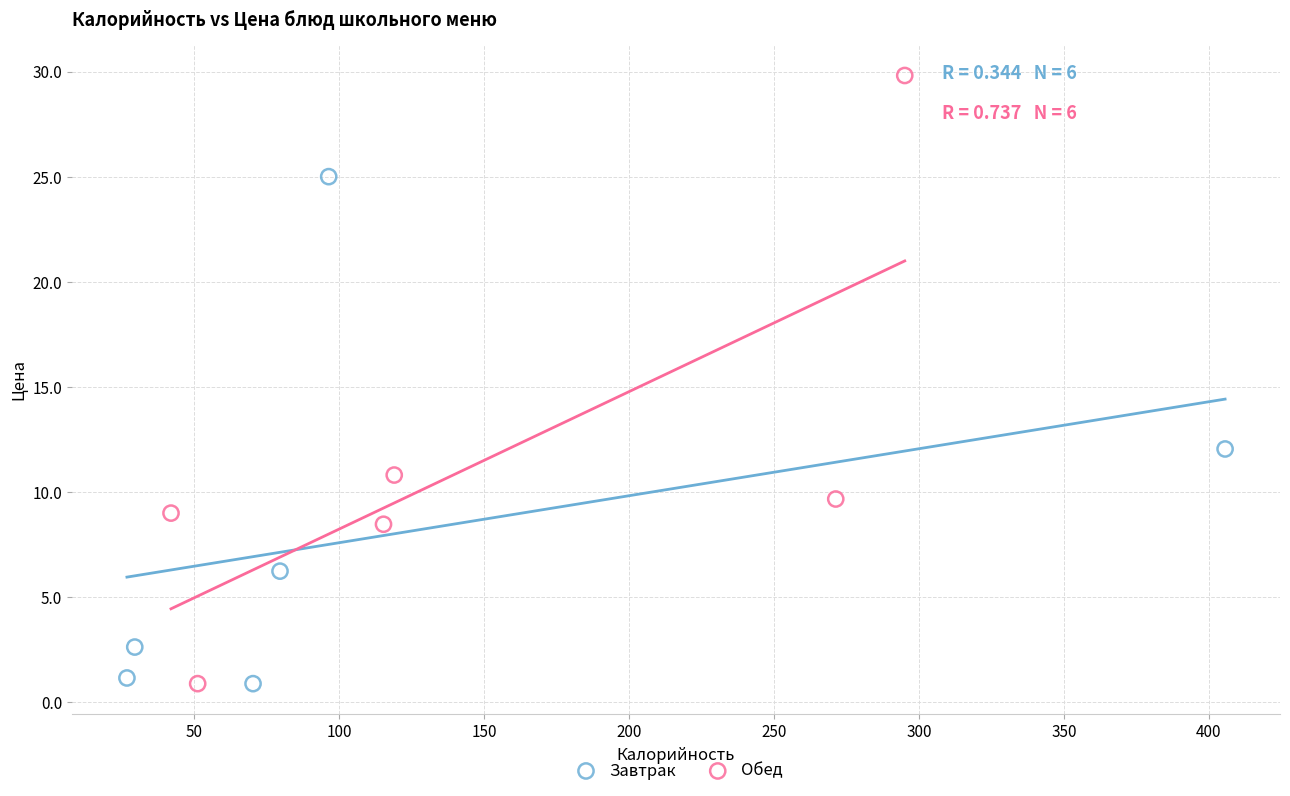

Which series has the widest spread of Y values?

Обед